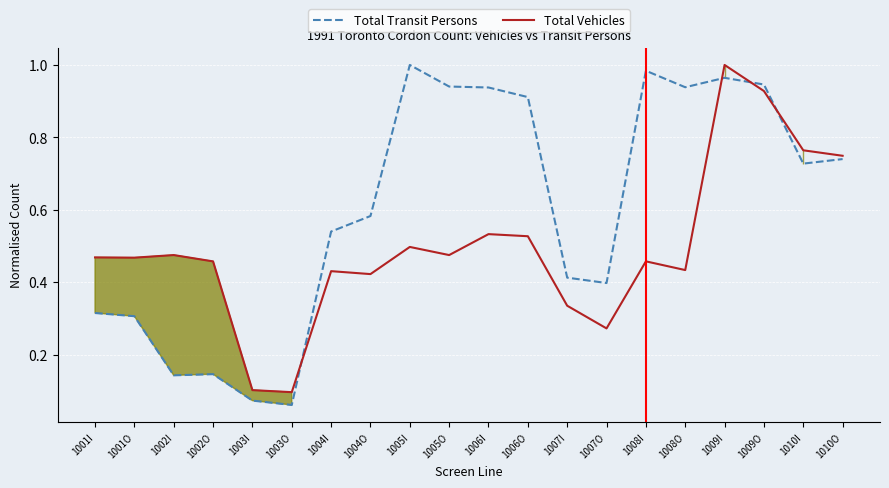

What is the label of the 4th point from the left?

1002O